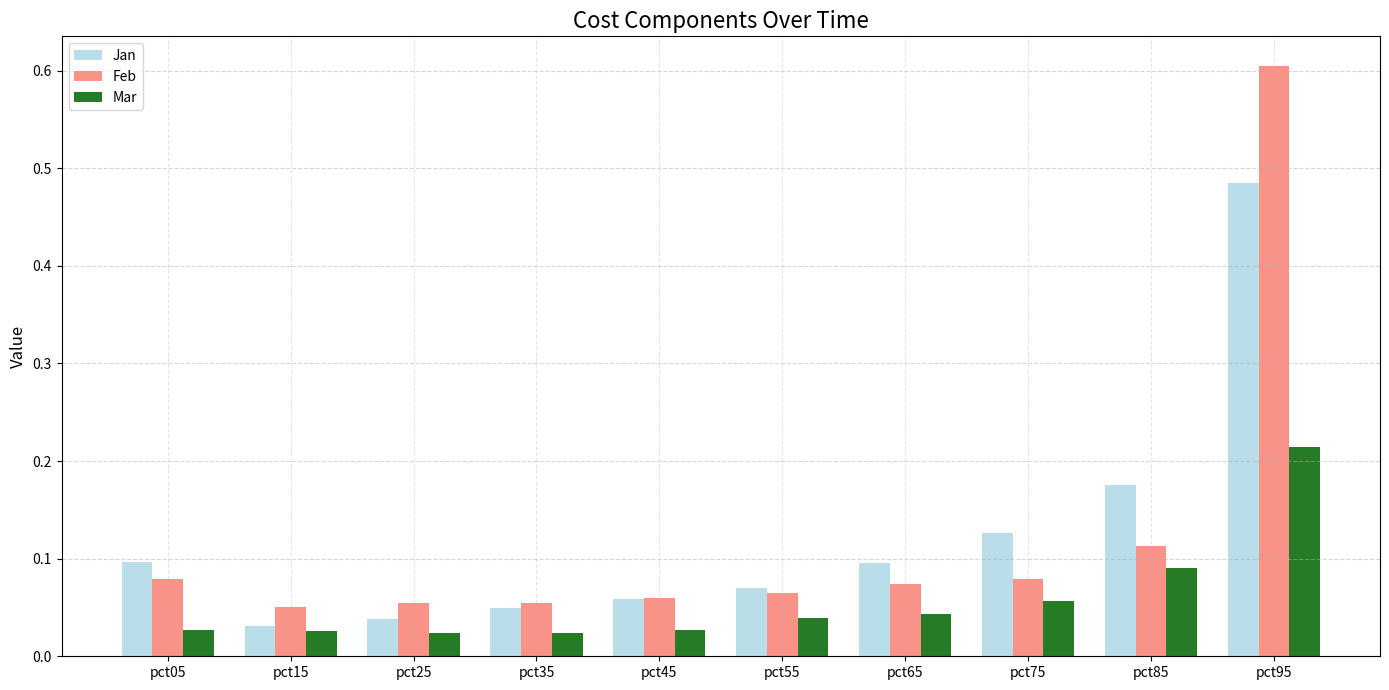

True or false: Feb has a value of 0.1 at pct65.

True